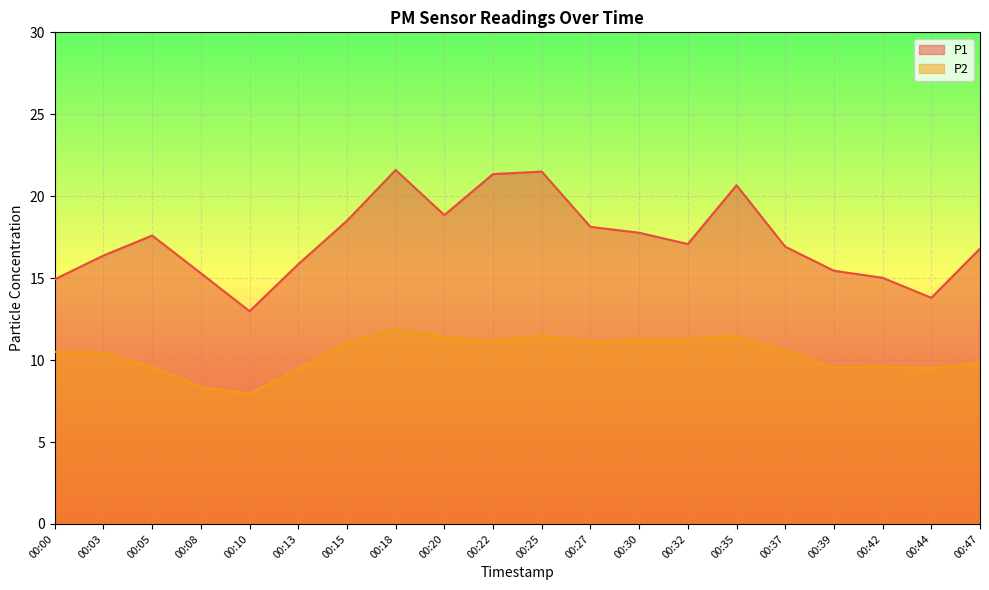

What are all the series names shown in the legend?

P1, P2